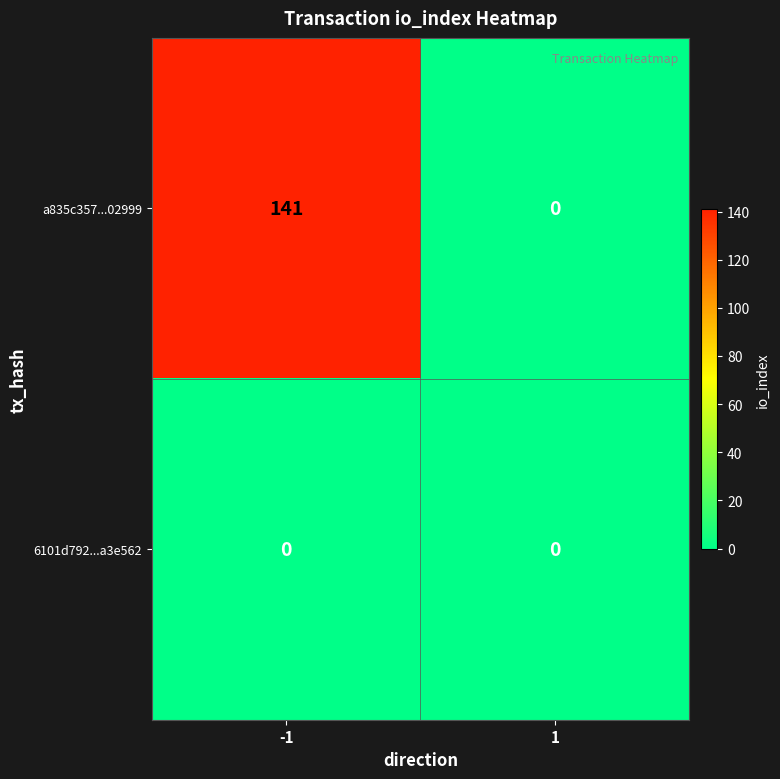

Reading right to left, what are all the values shown in this chart?

a835c357...02999: 1=0	-1=141
6101d792...a3e562: 1=0	-1=0